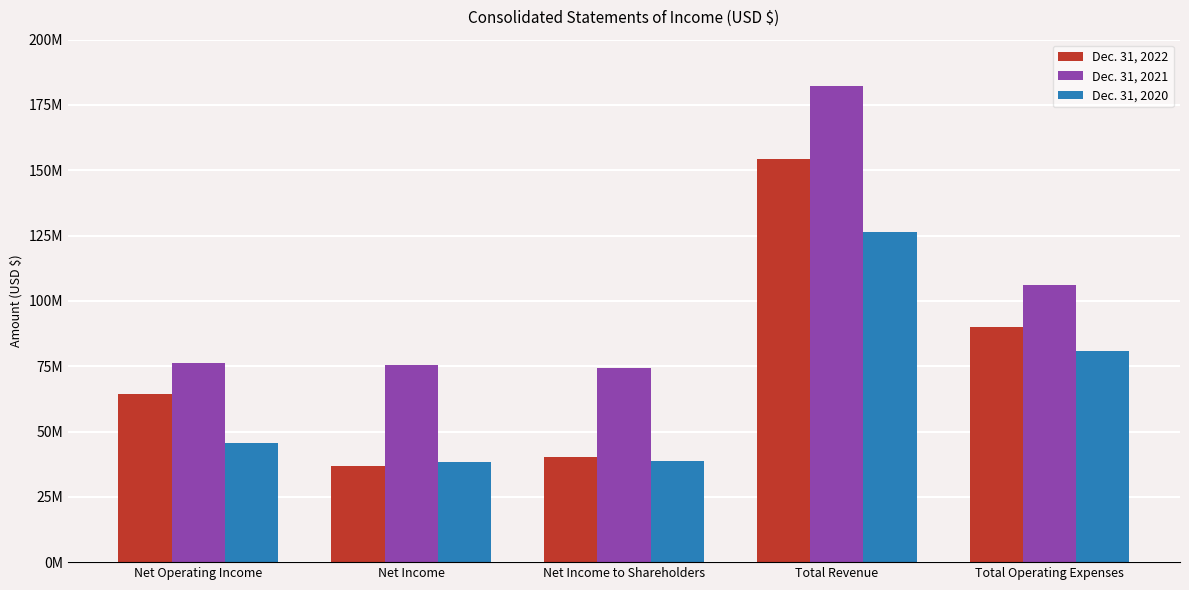

What are all the series names shown in the legend?

Dec. 31, 2022, Dec. 31, 2021, Dec. 31, 2020